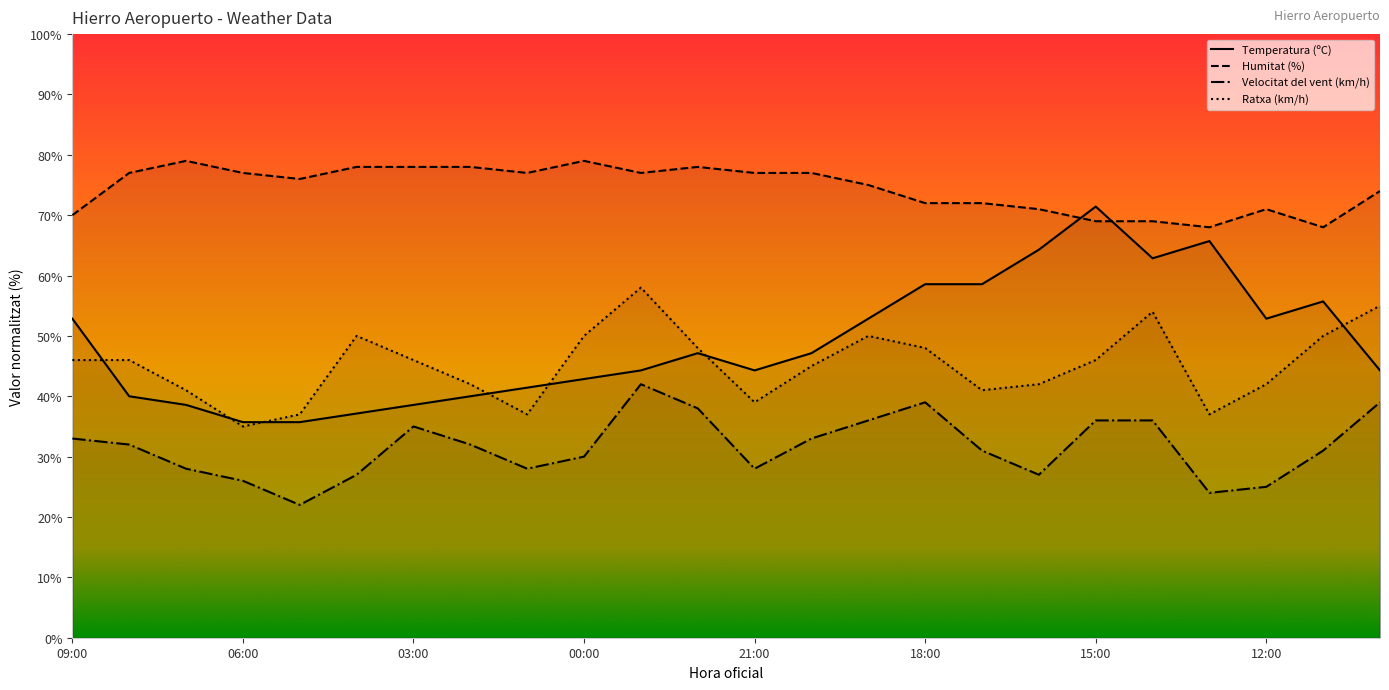

True or false: Temperatura (ºC) and Velocitat del vent (km/h) intersect in this chart.

False